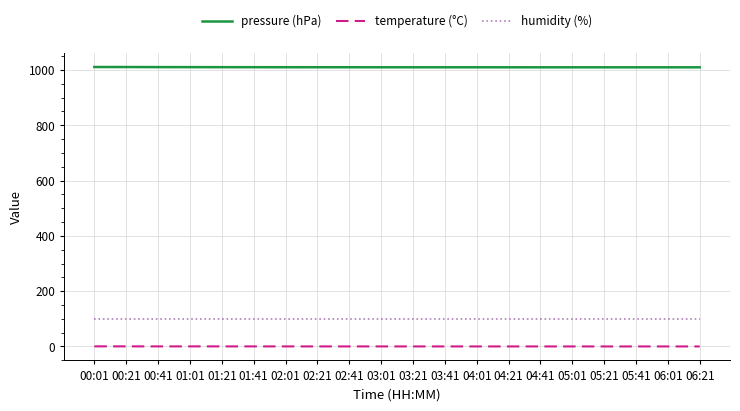

The pressure (hPa) series shows 1519.5 at 03:41. True or false?

False